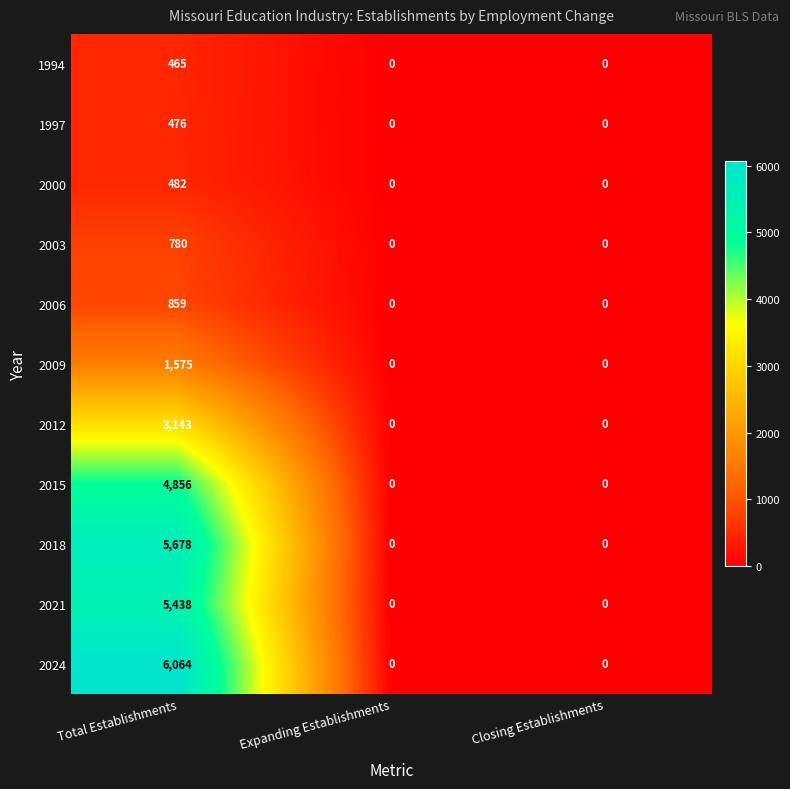

List the series in order of their peak value, highest first.

2024, 2018, 2021, 2015, 2012, 2009, 2006, 2003, 2000, 1997, 1994